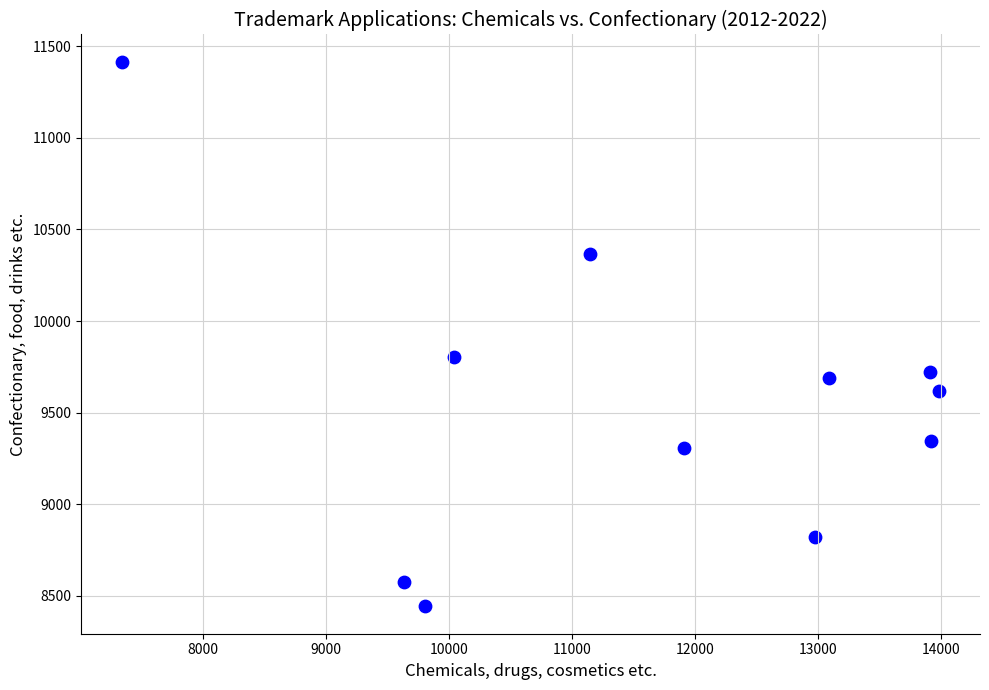

What is the average Y value?

9555